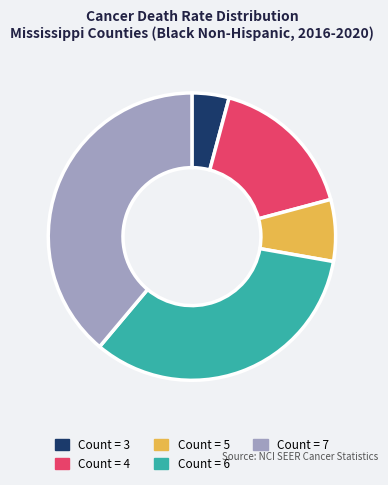

Does any single category account for the majority?

No